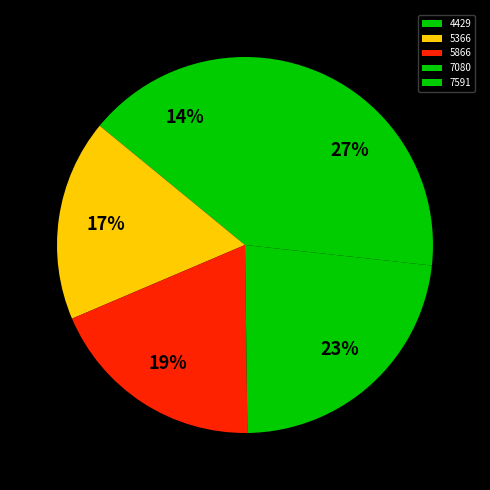

Do 7080 and 5866 together represent more than half of the pie?

No